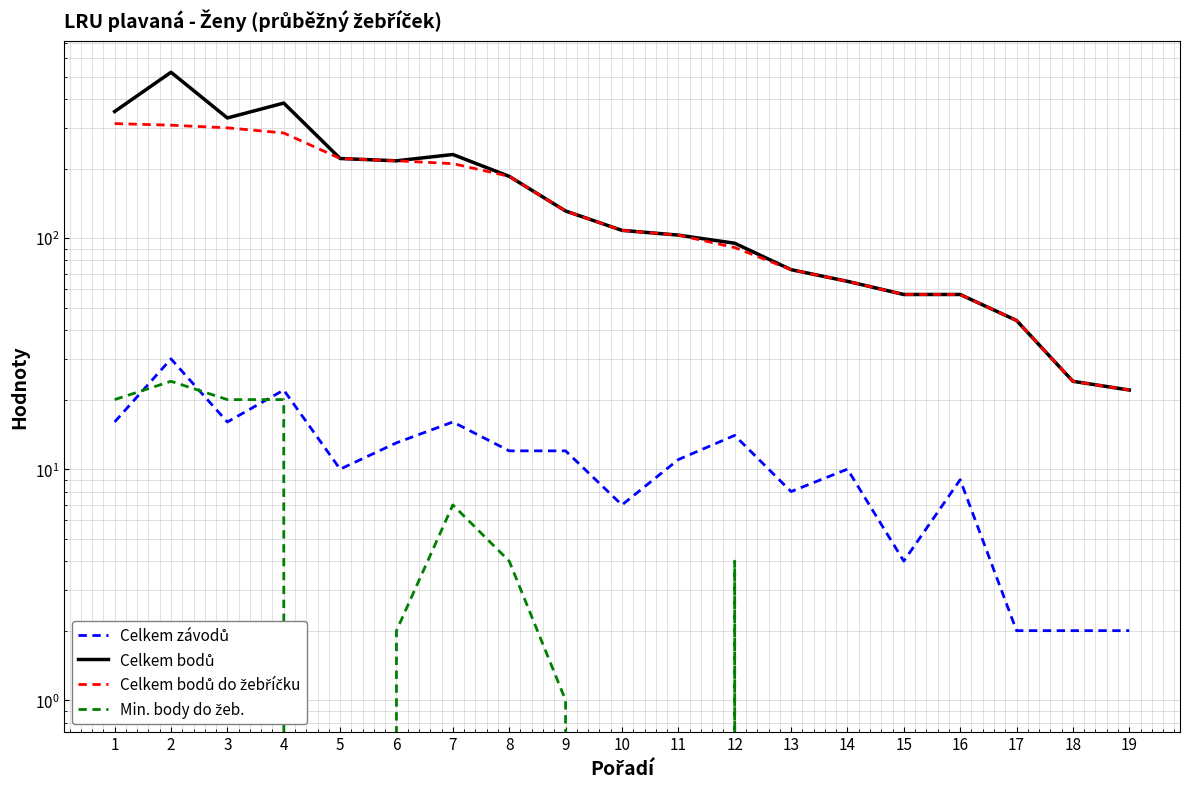

At which label is Min. body do žeb. closest to 12?

7